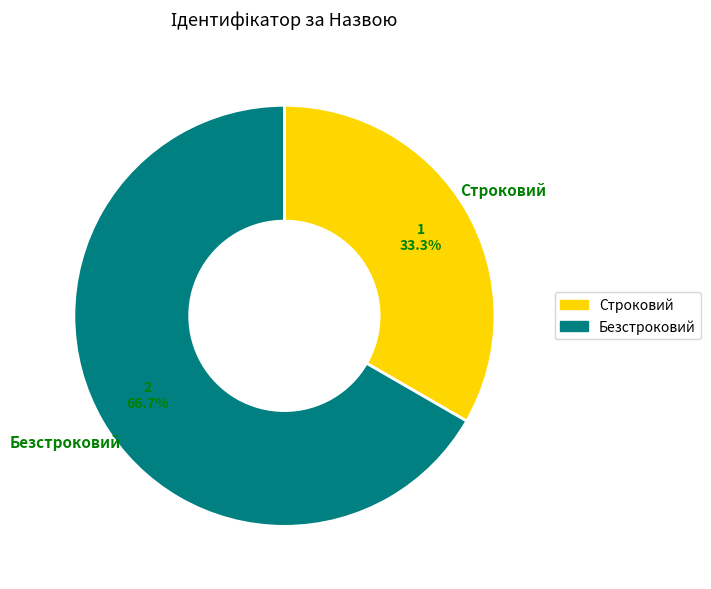

How many segments does this pie chart have?

2